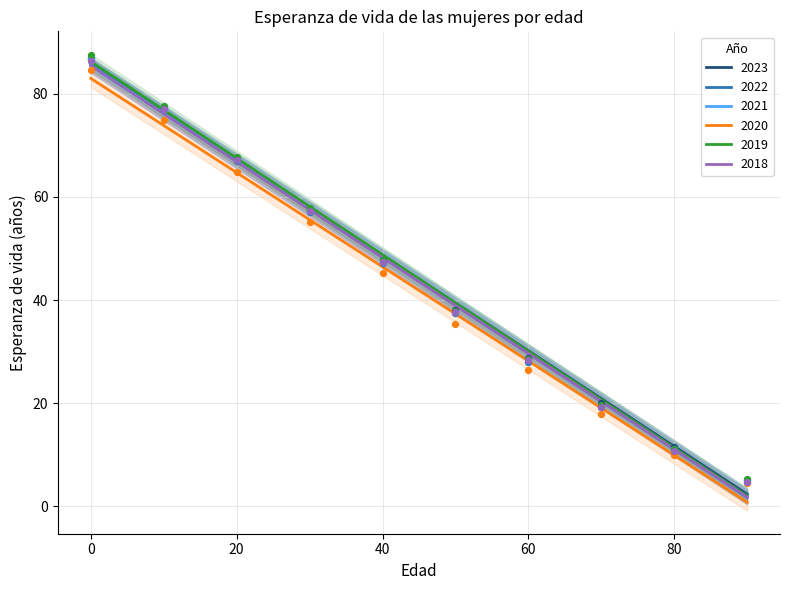

Which series contains the lowest Y value?

2020